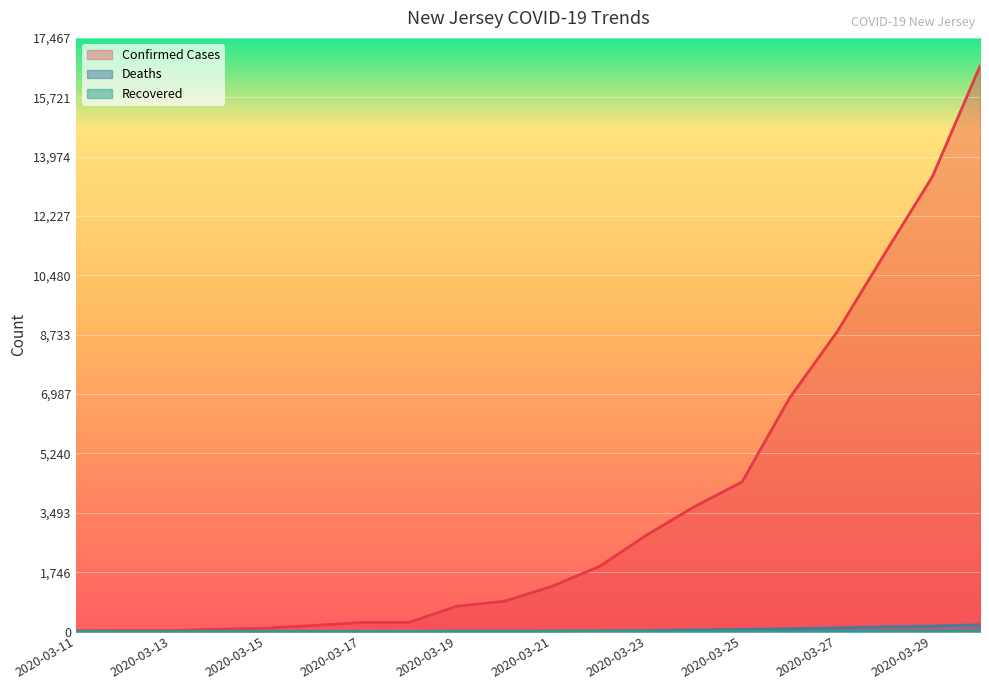

What is the value of the Confirmed Cases point at the 5th from the left?

98